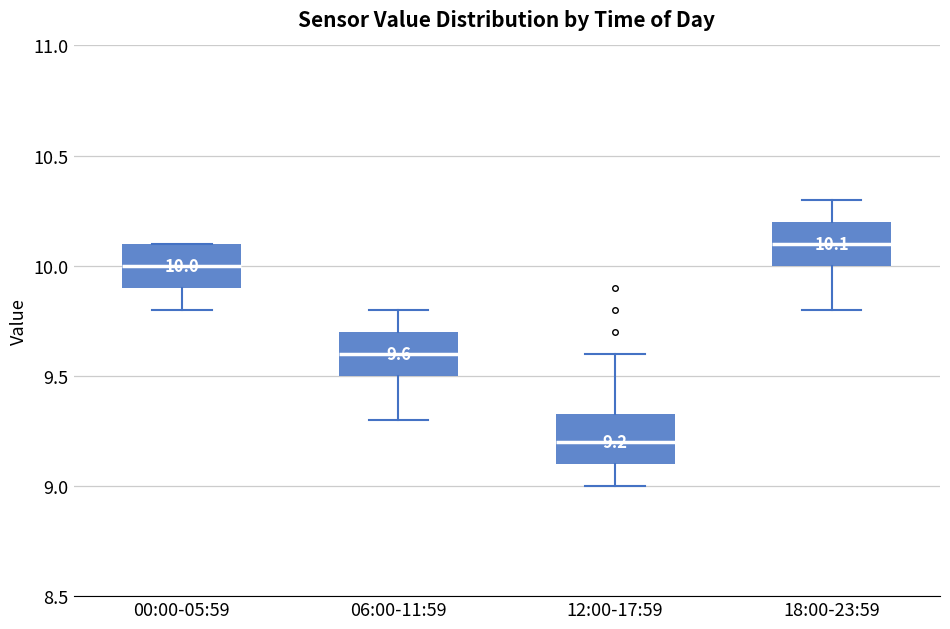

Which box has the lowest median line?

12:00-17:59